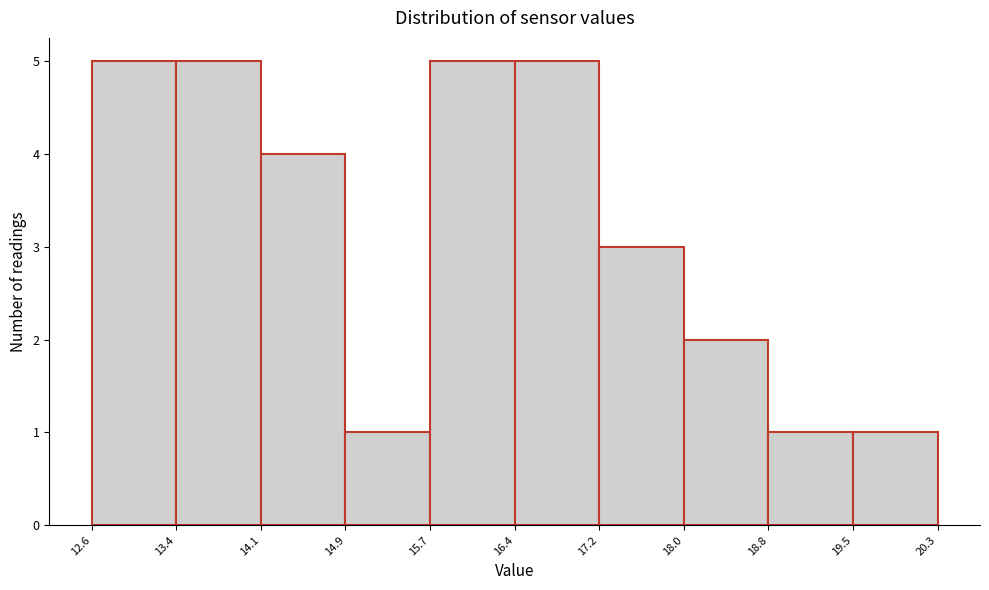

Reading left to right, list every bar in this chart as the range it spans on the x-axis followed by its height. The values are not printed on the chart, so give them approximately, as read against the axis.

12.6 to 13.4: 5
13.4 to 14.1: 5
14.1 to 14.9: 4
14.9 to 15.7: 1
15.7 to 16.4: 5
16.4 to 17.2: 5
17.2 to 18.0: 3
18.0 to 18.8: 2
18.8 to 19.5: 1
19.5 to 20.3: 1